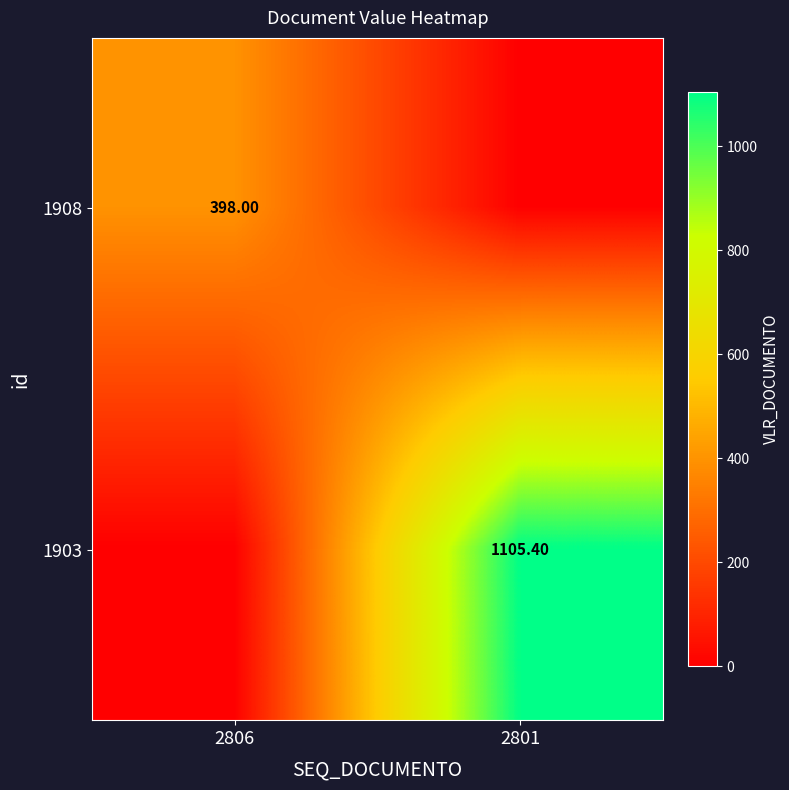

Is the value of 1908 at 2806 greater than the value of 1903 at 2801?

No